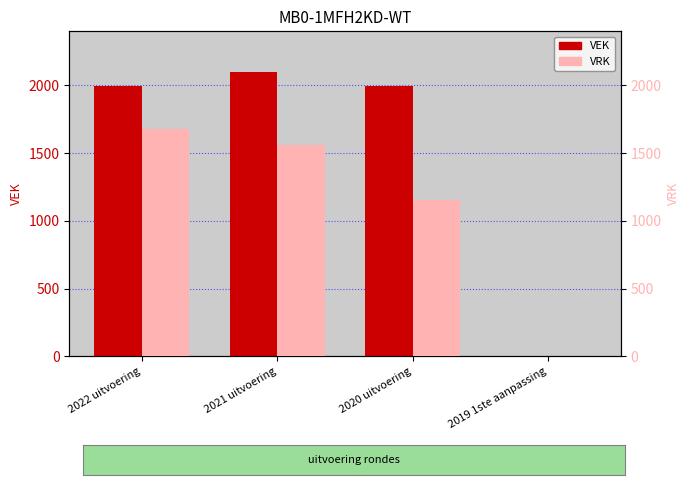

List the series in order of their overall mean, lowest first.

VRK, VEK